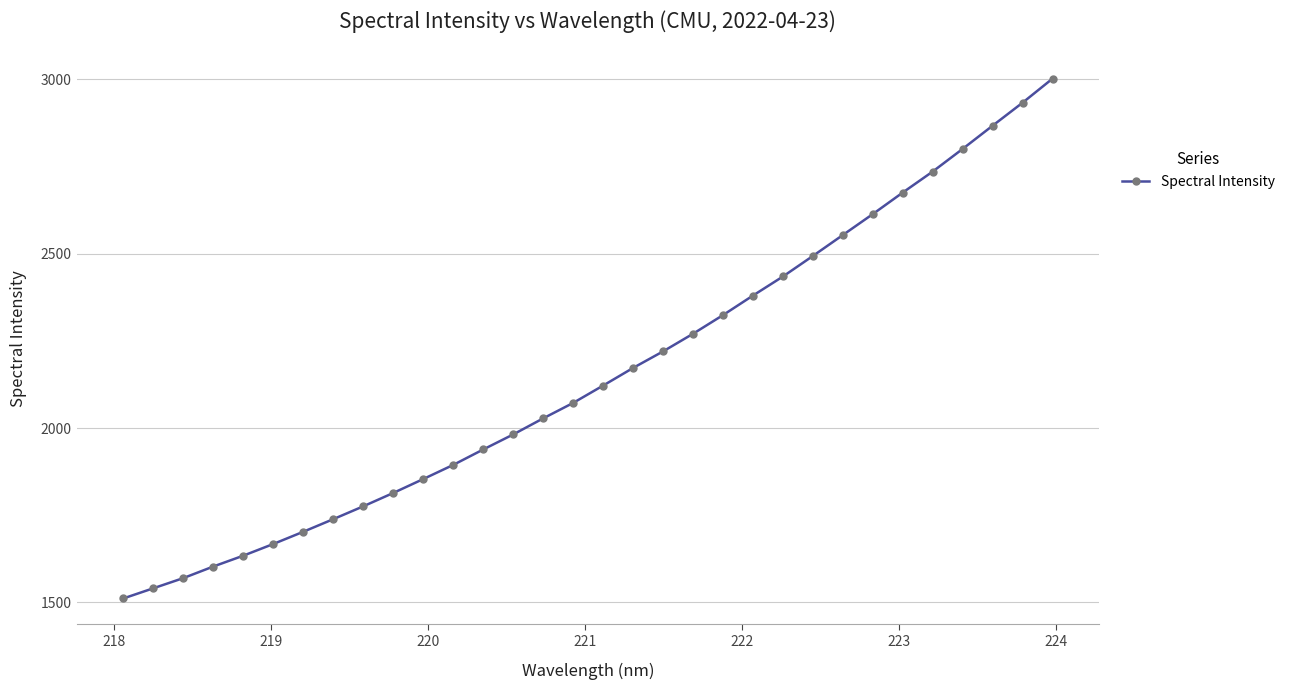

How many lines are shown in the chart?

1